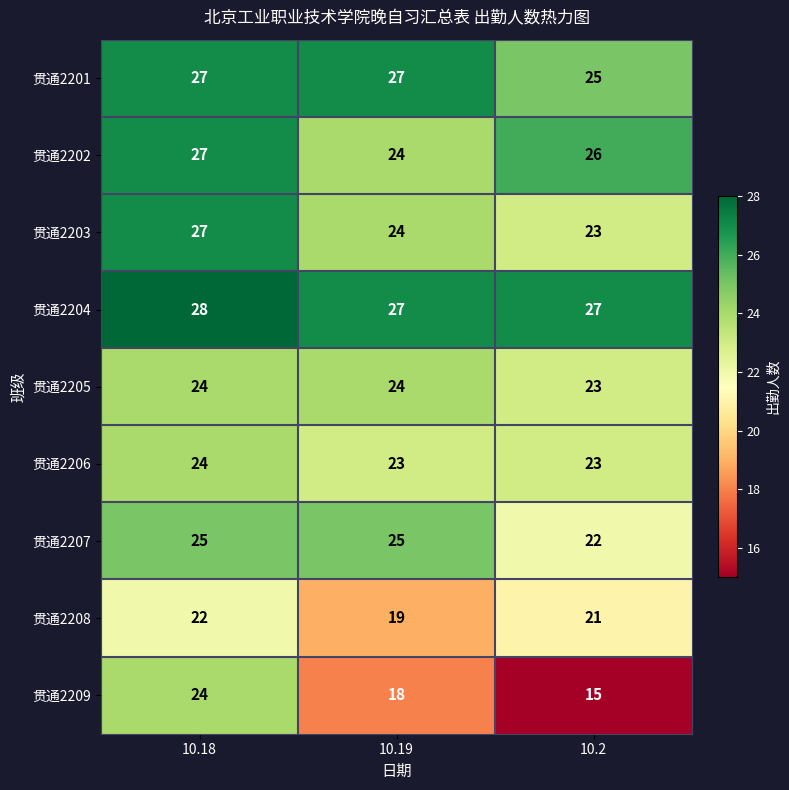

What is the maximum value shown in the chart?

28